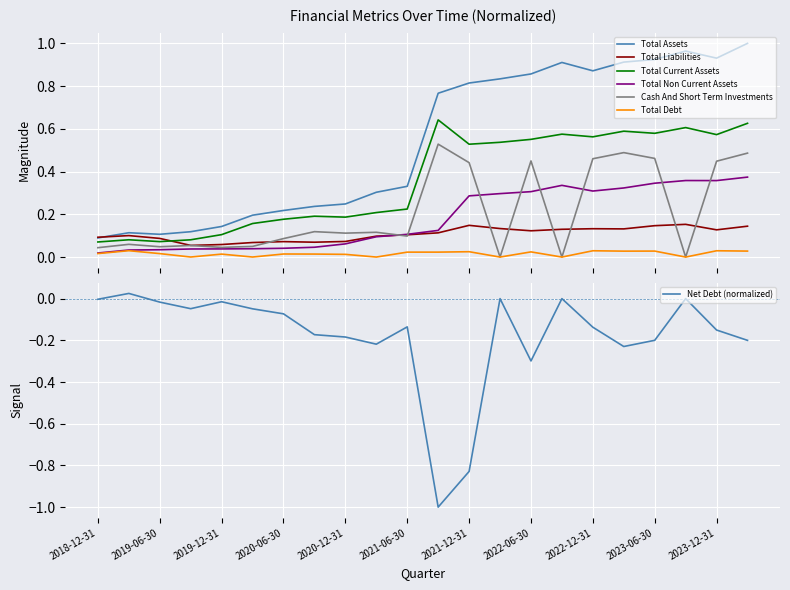

Where is Total Debt nearest to the value 0?

2021-03-31